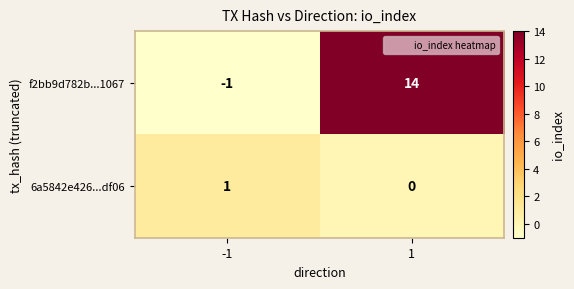

True or false: 6a5842e426...df06 has a value of 0 at -1.

False